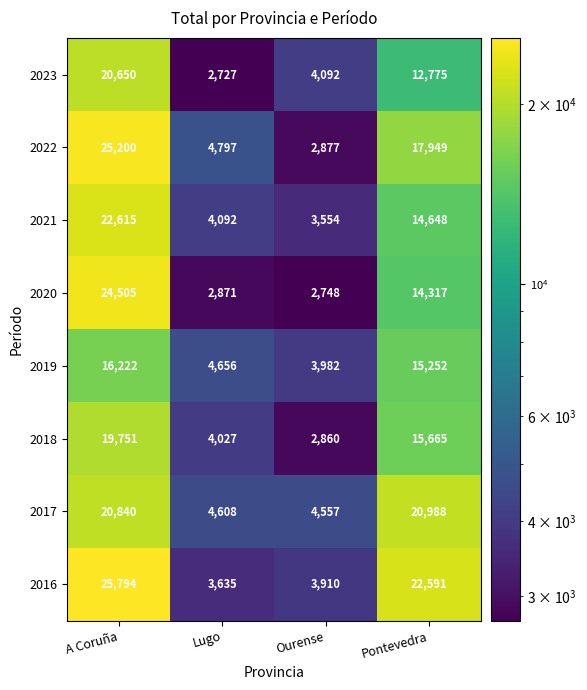

Where is 2016 nearest to the value 14714?

Pontevedra